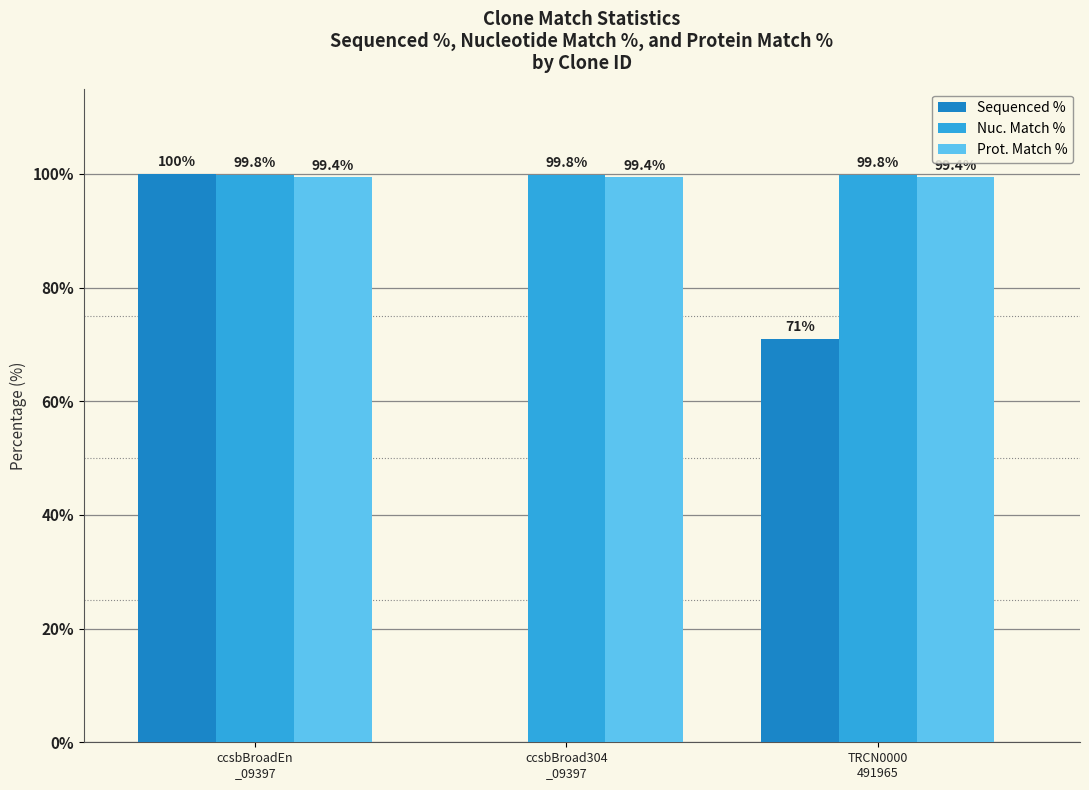

The Sequenced % series shows 0.0 at ccsbBroad304
_09397. True or false?

True